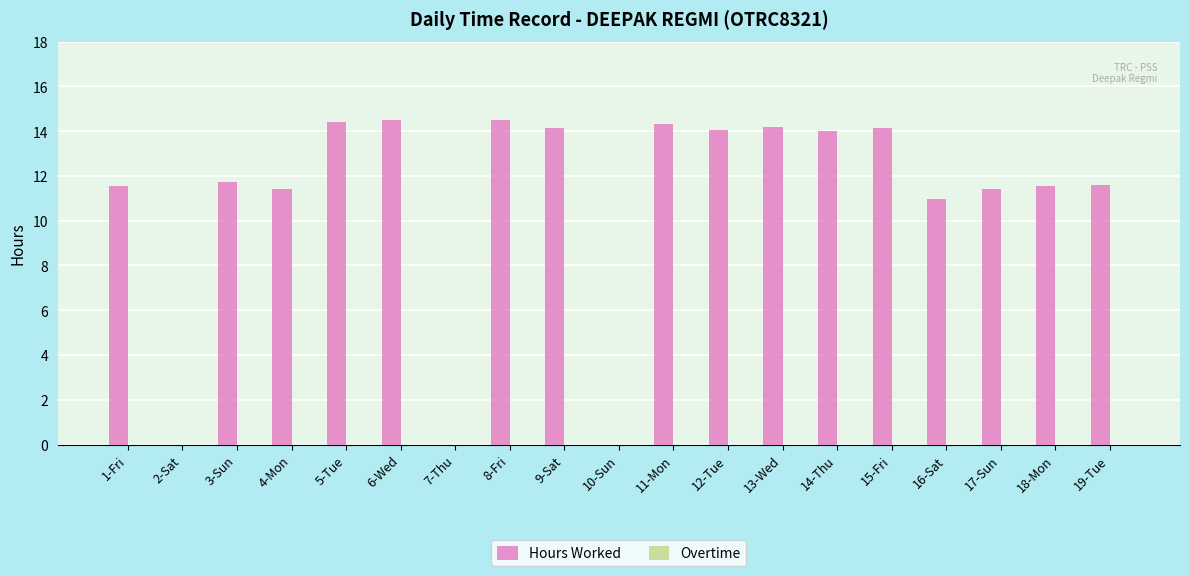

Approximately how many times larger is the value at 12-Tue compared to 17-Sun?

1.2